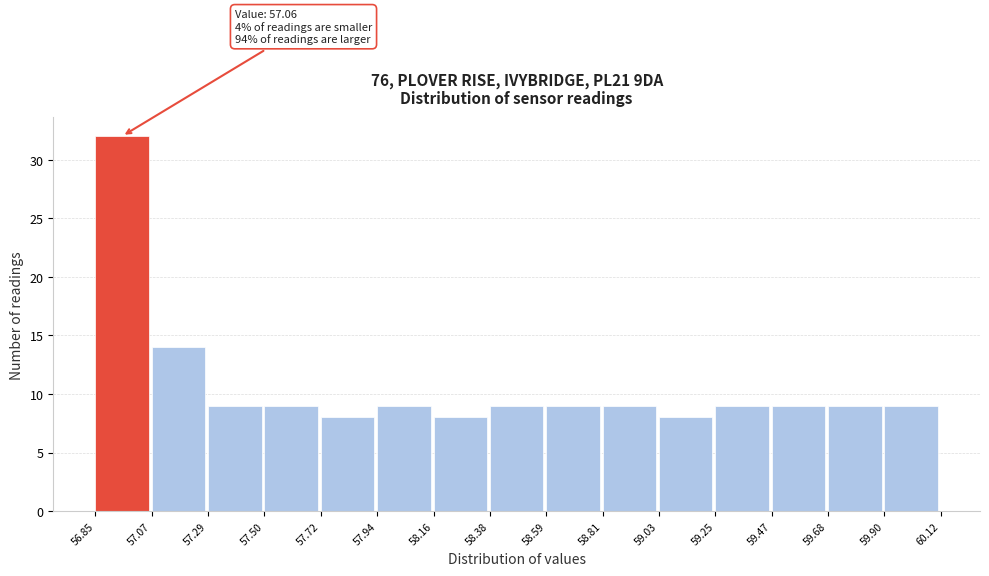

Which range on the x-axis has the tallest bar?

56.85 to 57.07